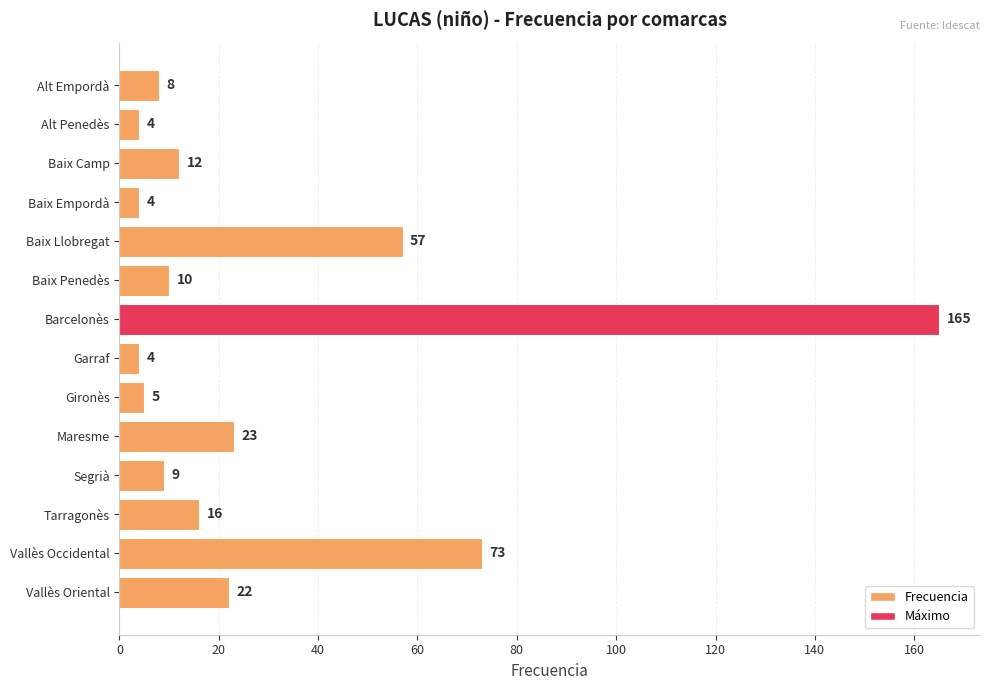

How many data points are less than 12?

7